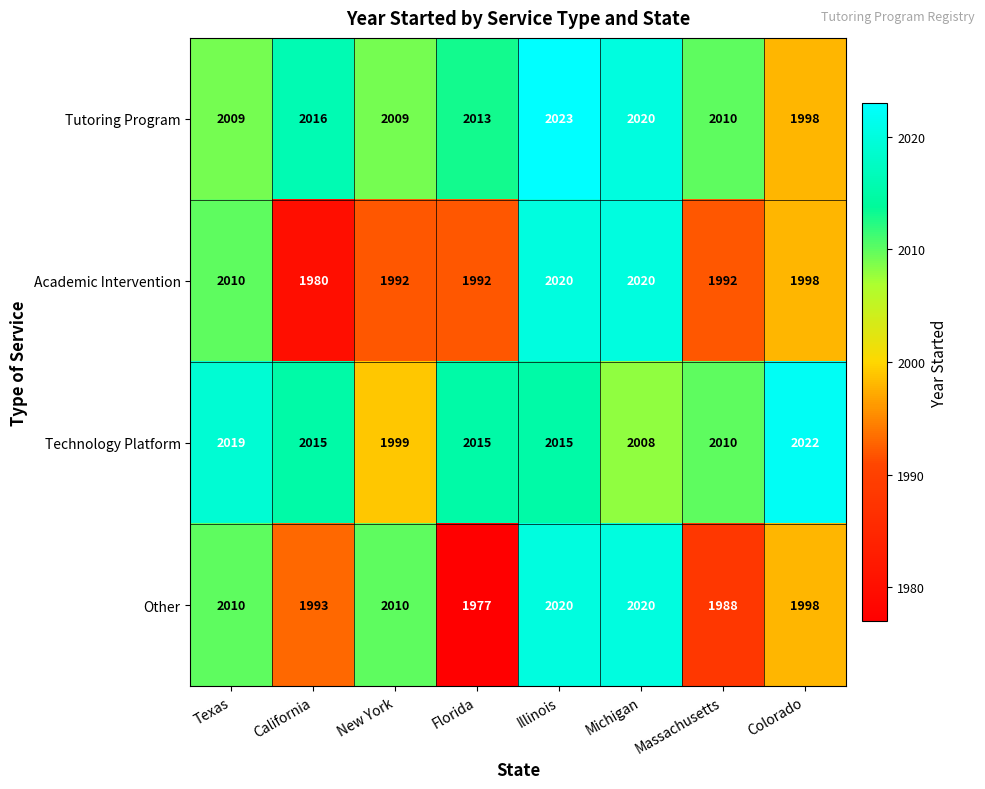

Which series has the largest total across all categories?

Technology Platform